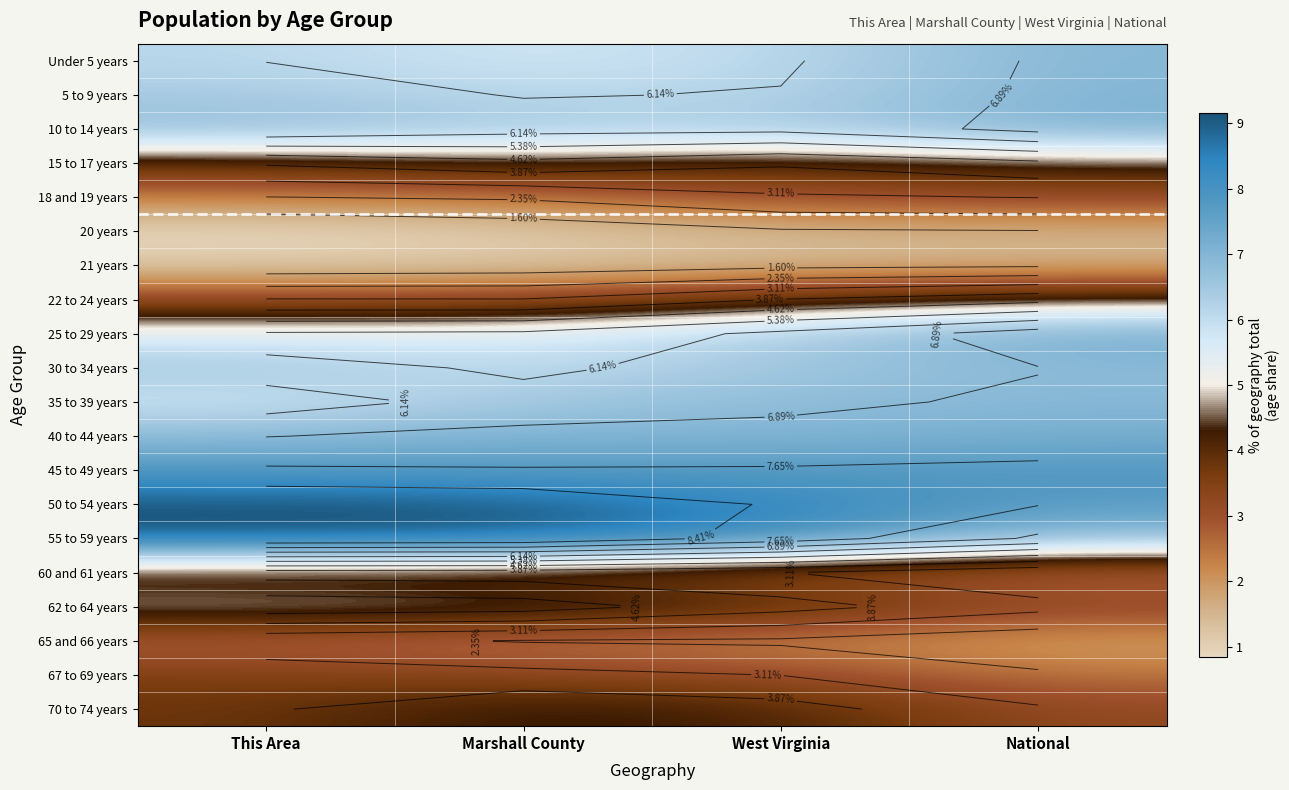

How many categories are shown in the chart?

4